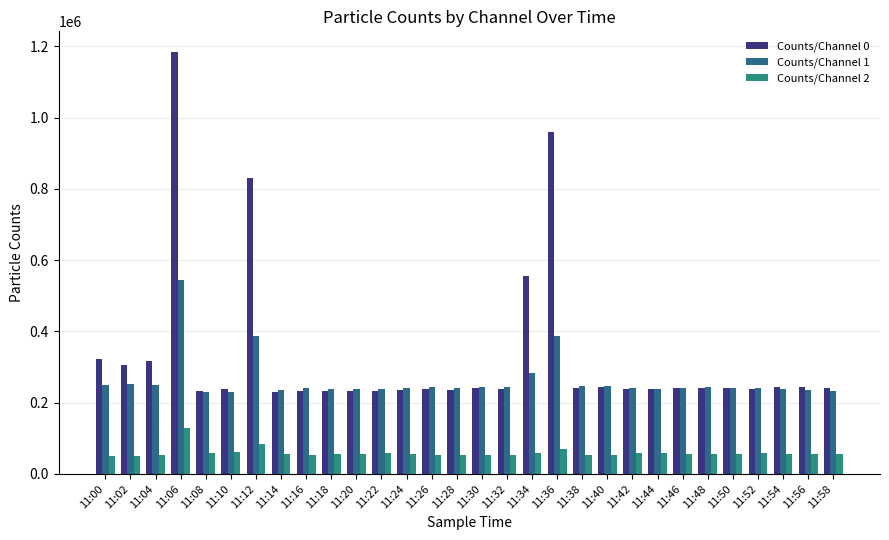

At which label is Counts/Channel 1 closest to 386902?

11:36